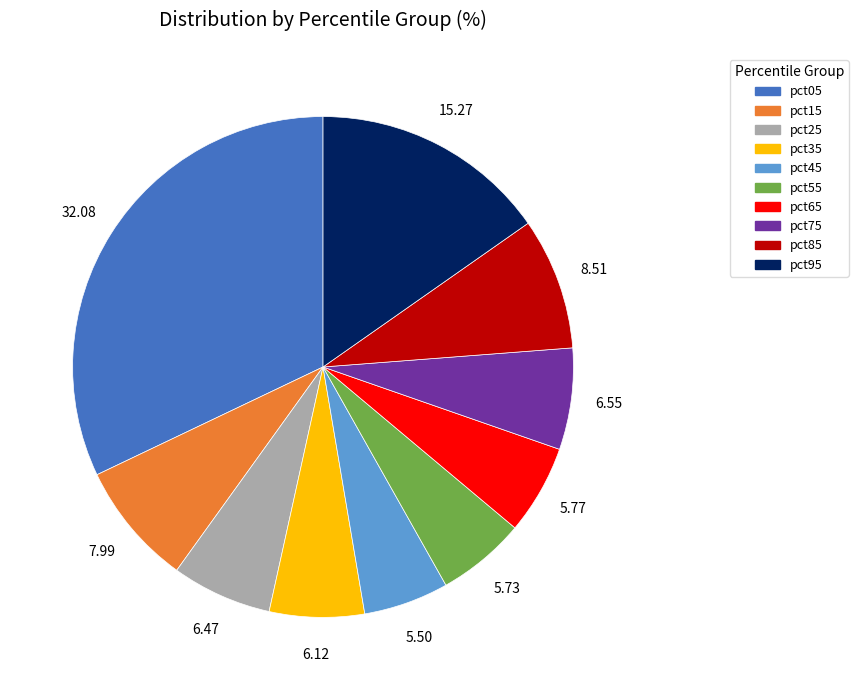

Is the sum of pct85 and pct55 greater than half?

No